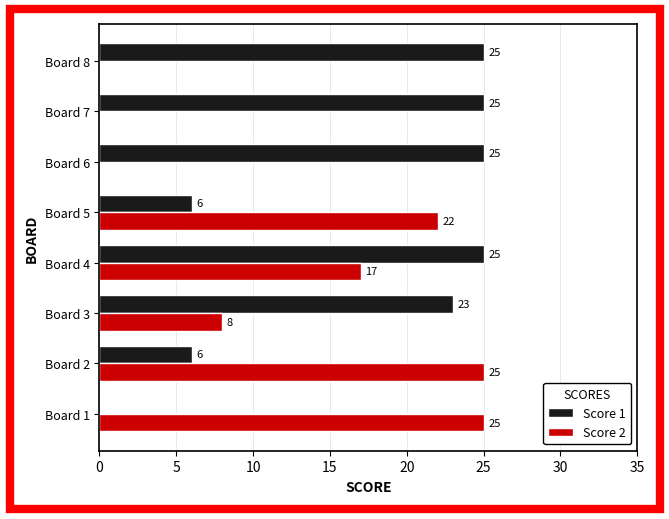

What is the highest value of the Score 2 series?

25